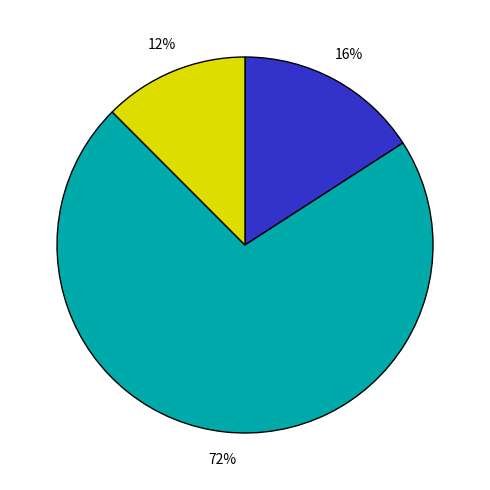

Is there any slice that represents more than half of the pie?

Yes